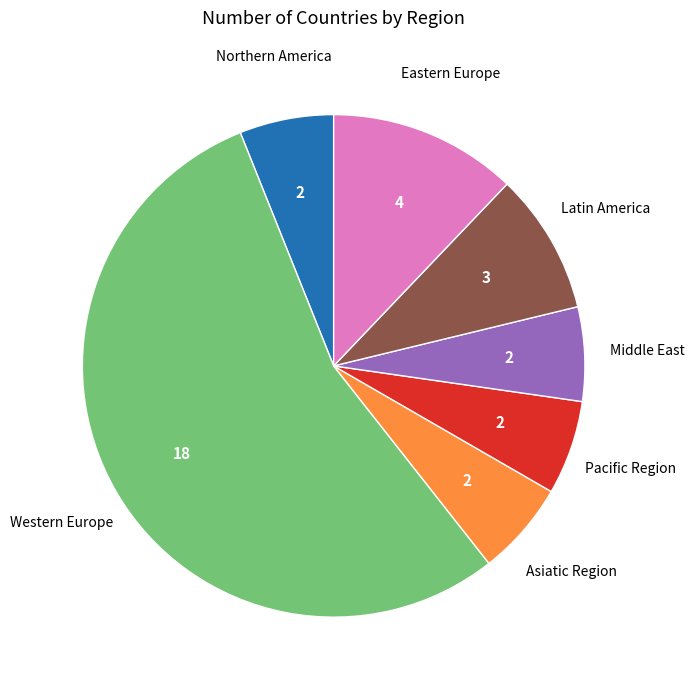

Is there a majority slice in this chart?

Yes